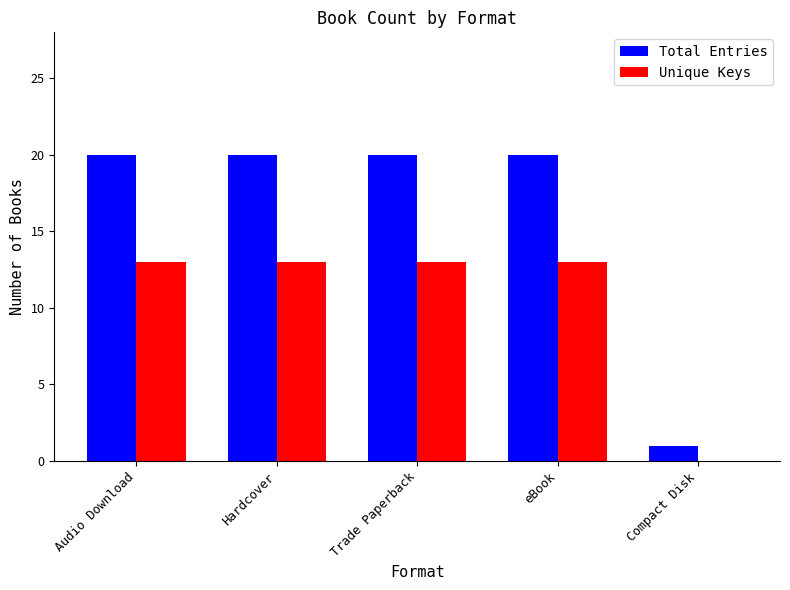

What are all the series names shown in the legend?

Total Entries, Unique Keys